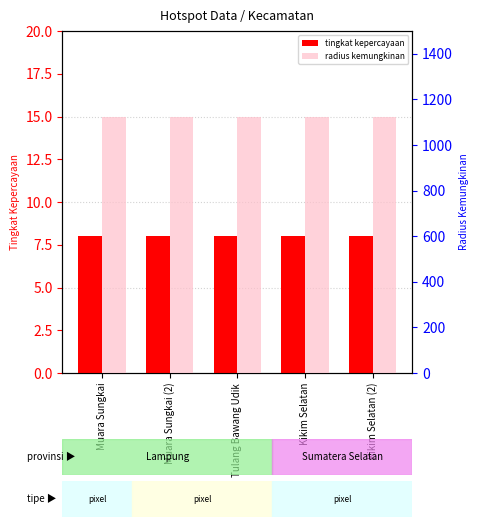

How many distinct data groups are displayed?

2